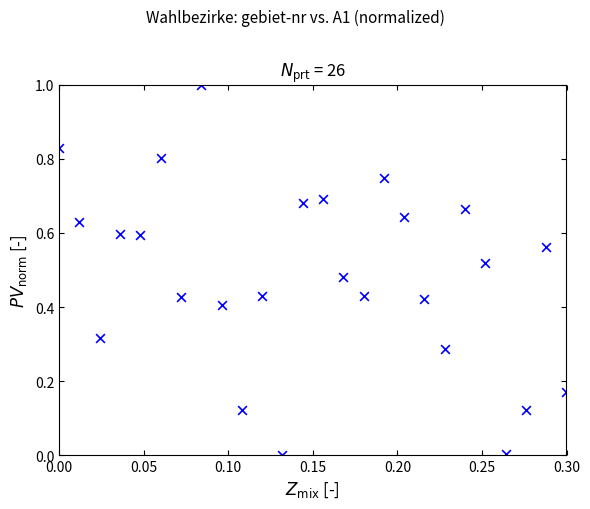

What is the range of Y values (max minus min)?

1.0